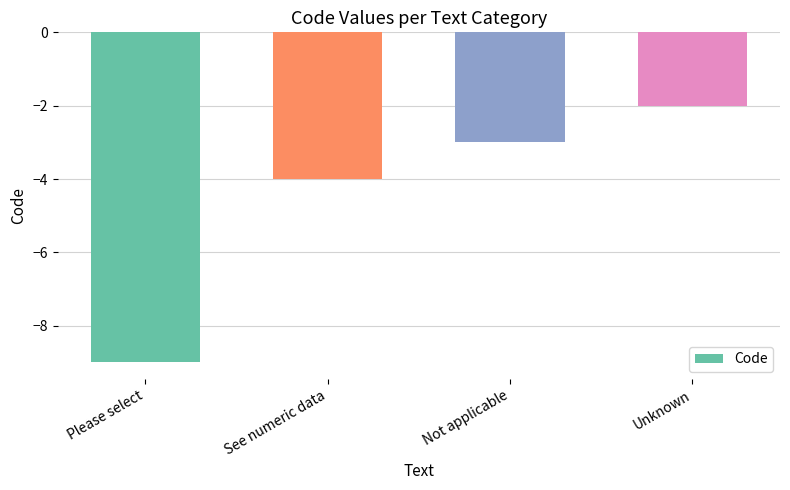

What is the sum of the values at Please select and See numeric data?

-13